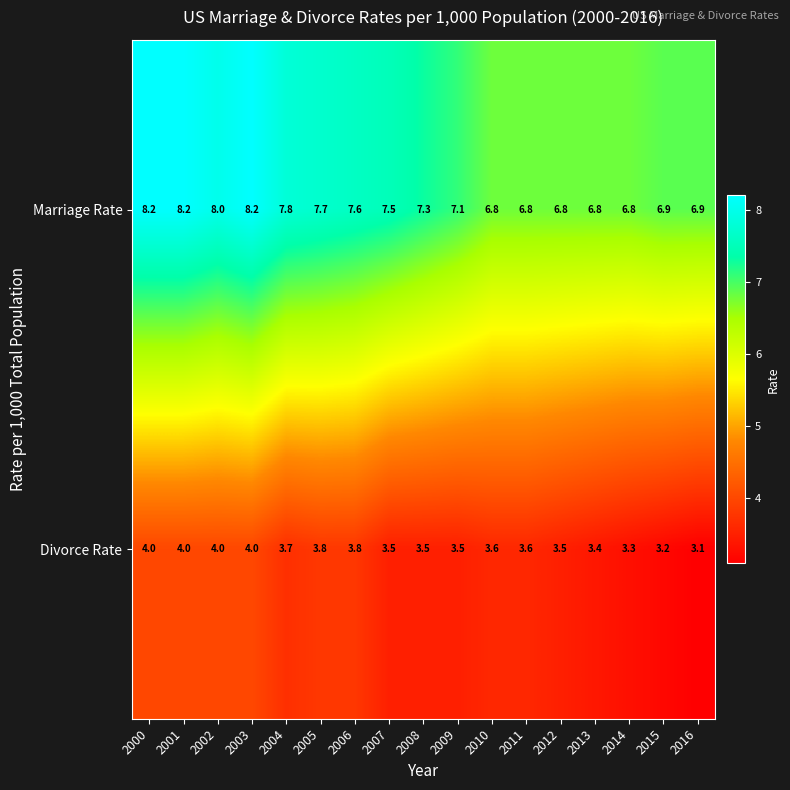

Is it true that Marriage Rate equals 6.8 at 2011?

True